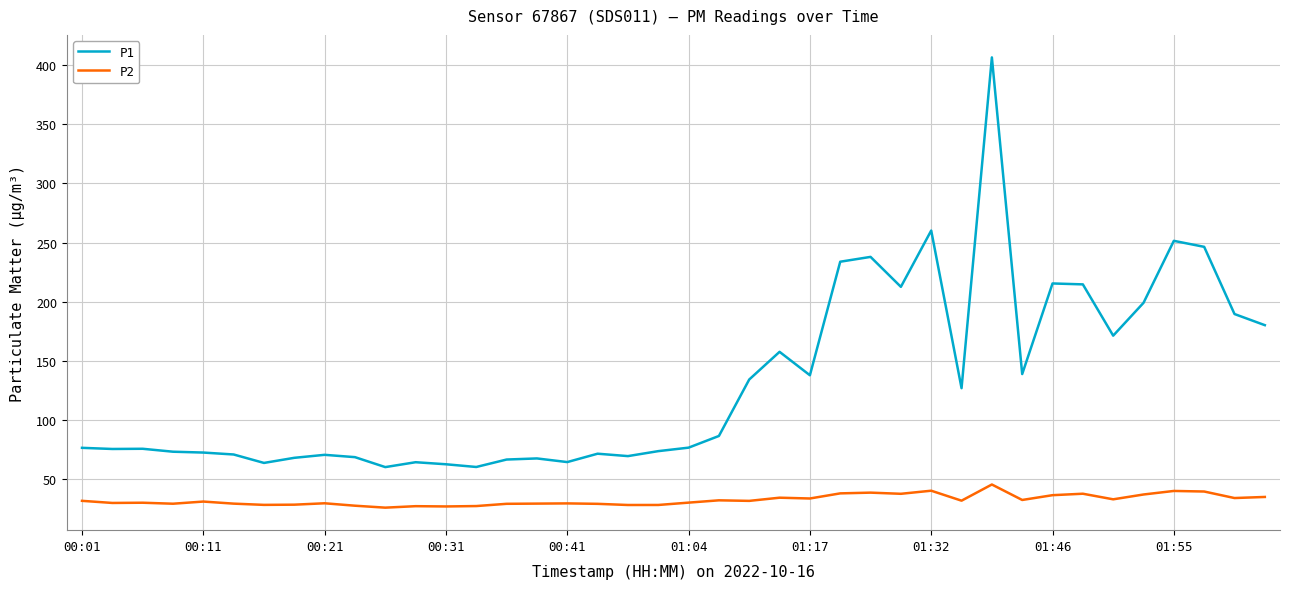

Which series has the largest total across all categories?

P1